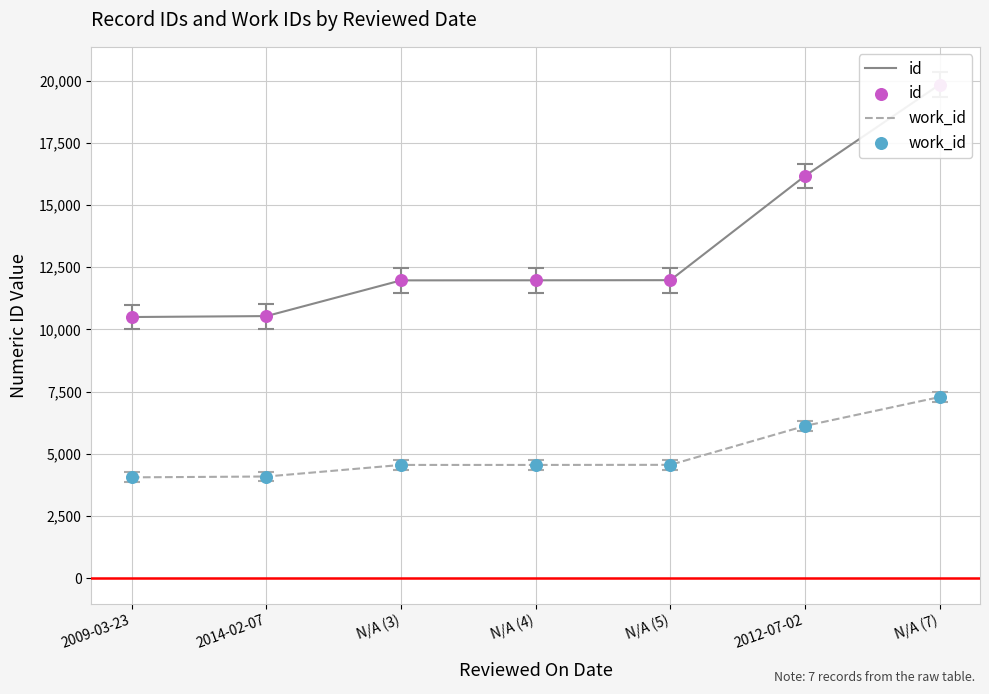

Which series contains the lowest Y value?

work_id